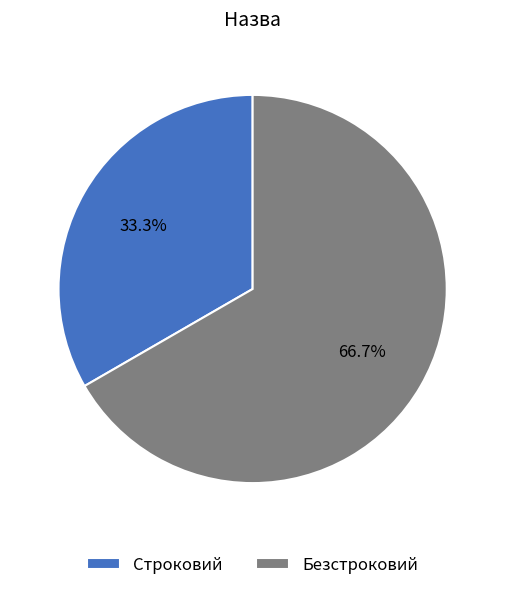

Which category has the smallest portion of the pie?

Строковий